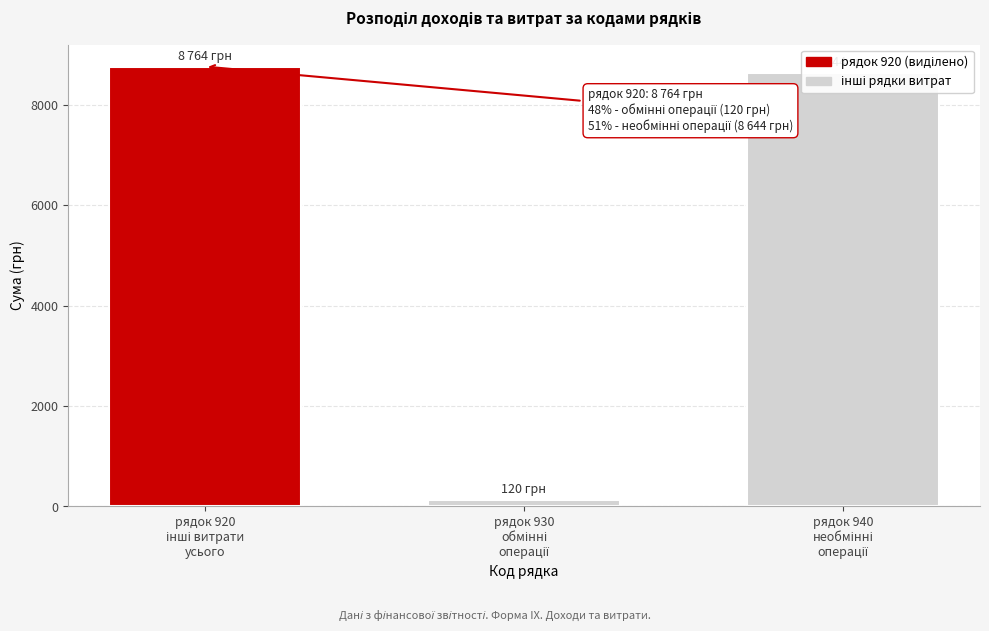

What is the value of the 1st bar from the left?

8764